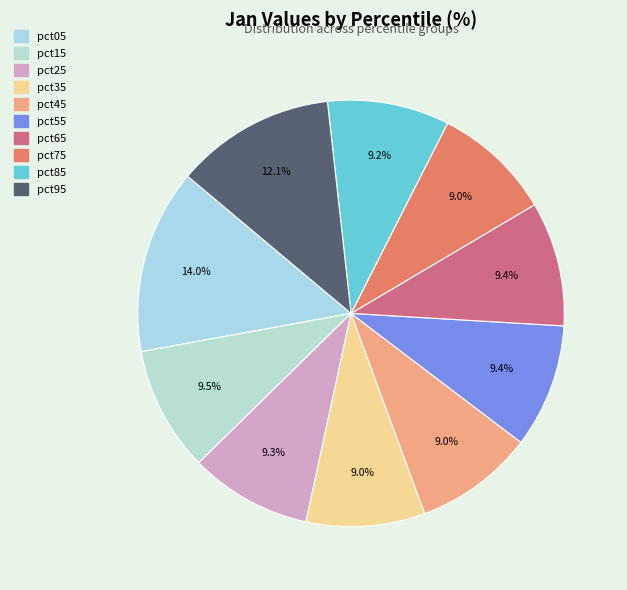

Between pct05 and pct75, which is larger?

pct05